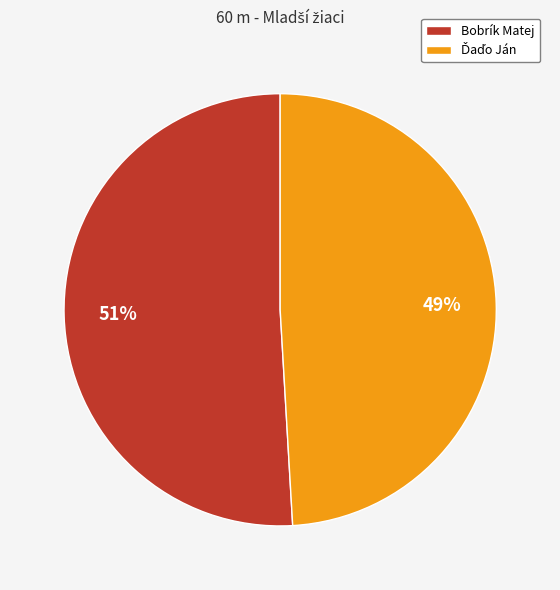

Is it true that Bobrík Matej is 40% of the pie?

False